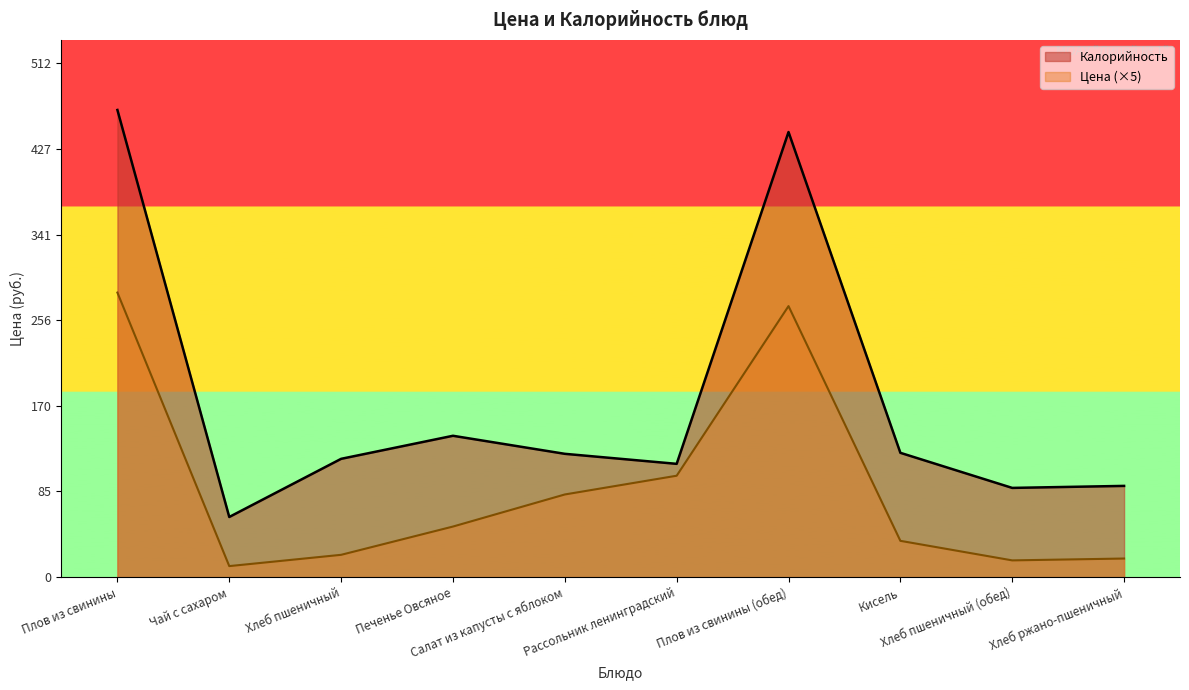

True or false: Калорийность and Цена intersect in this chart.

False